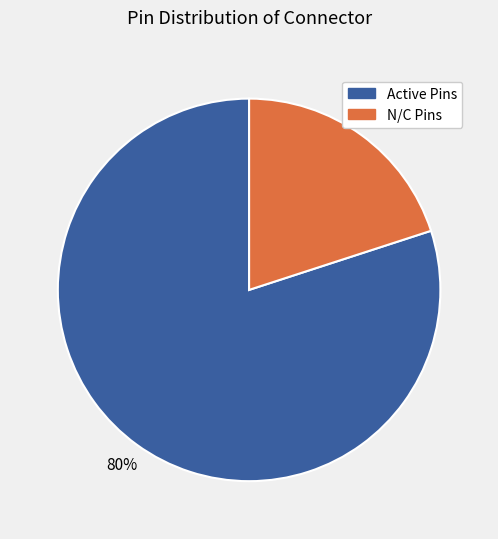

Between Active Pins and N/C Pins, which is larger?

Active Pins